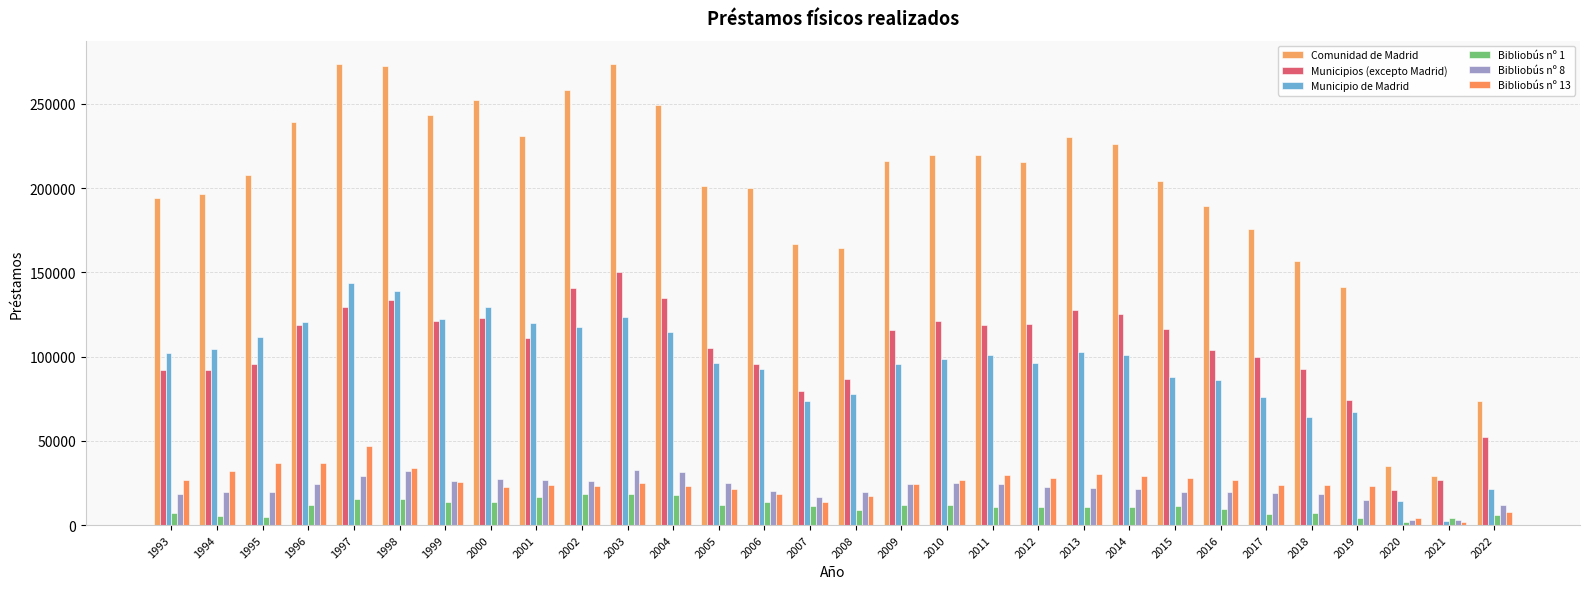

How many groups of bars are there?

30